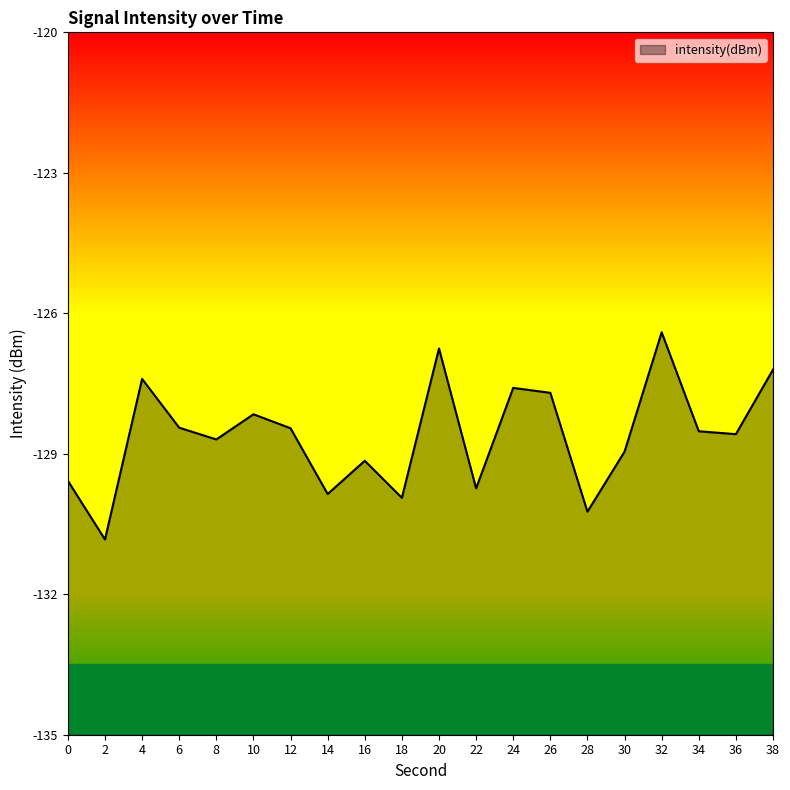

How many lines are shown in the chart?

1